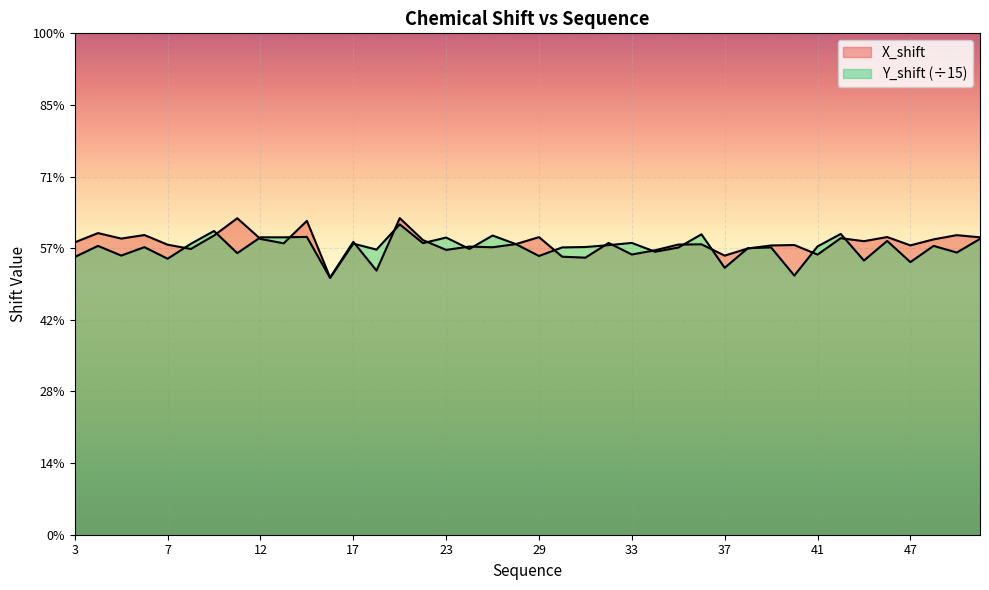

What is the highest value of the Y_shift series?

8.7